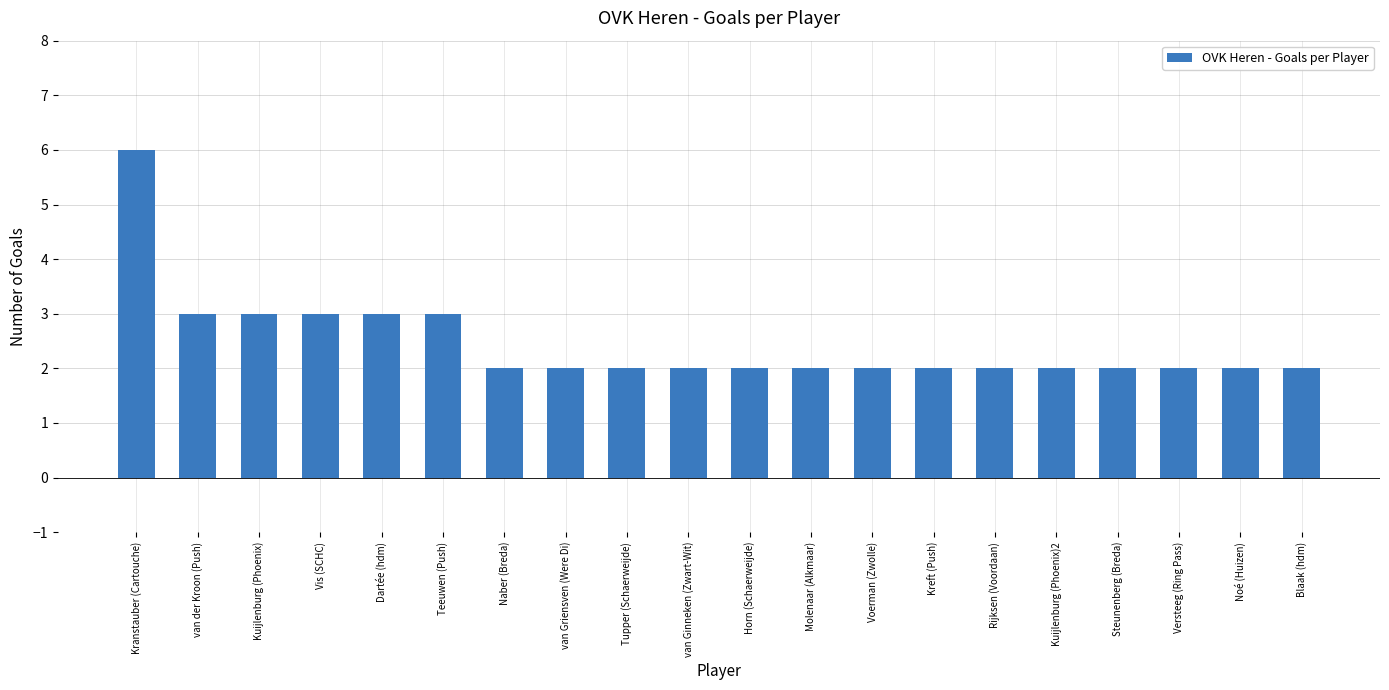

Is it true that the value at Kranstauber (Cartouche) is 9?

False